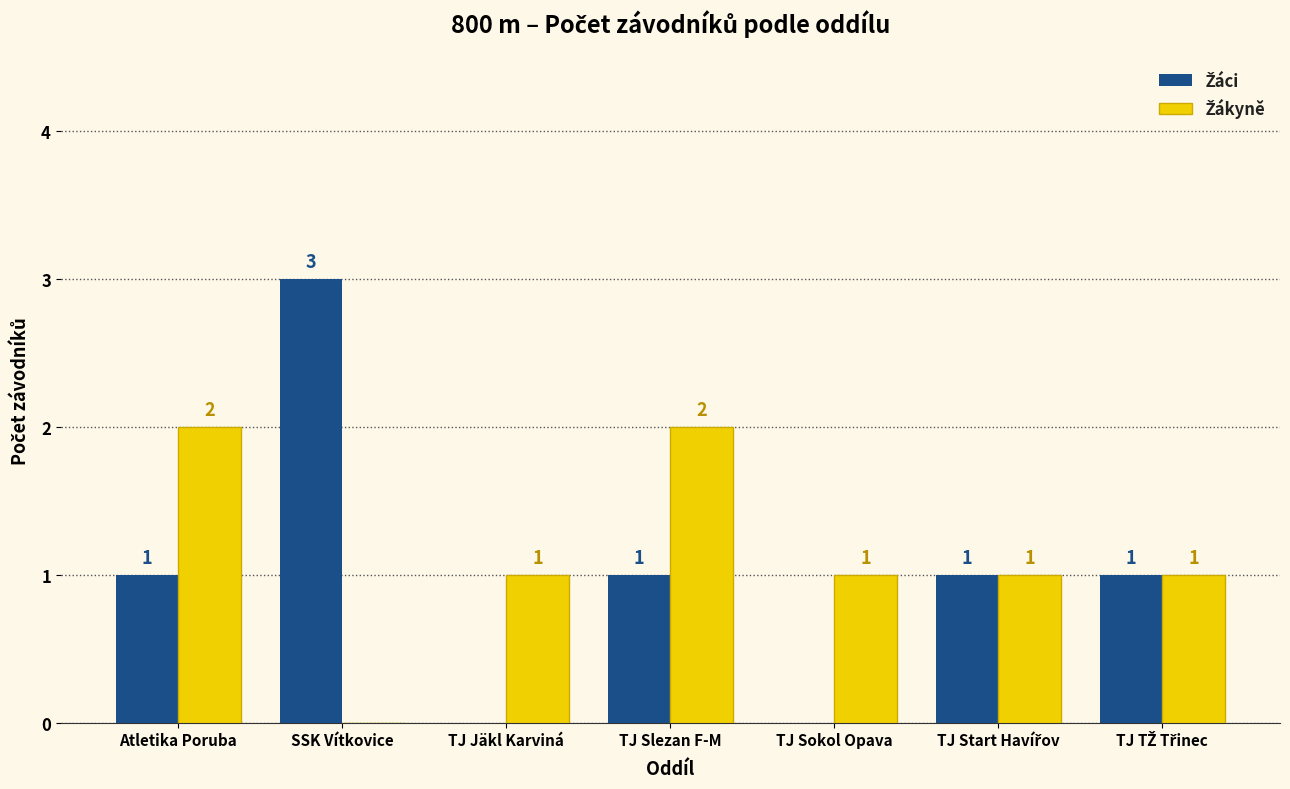

How many groups of bars are there?

7